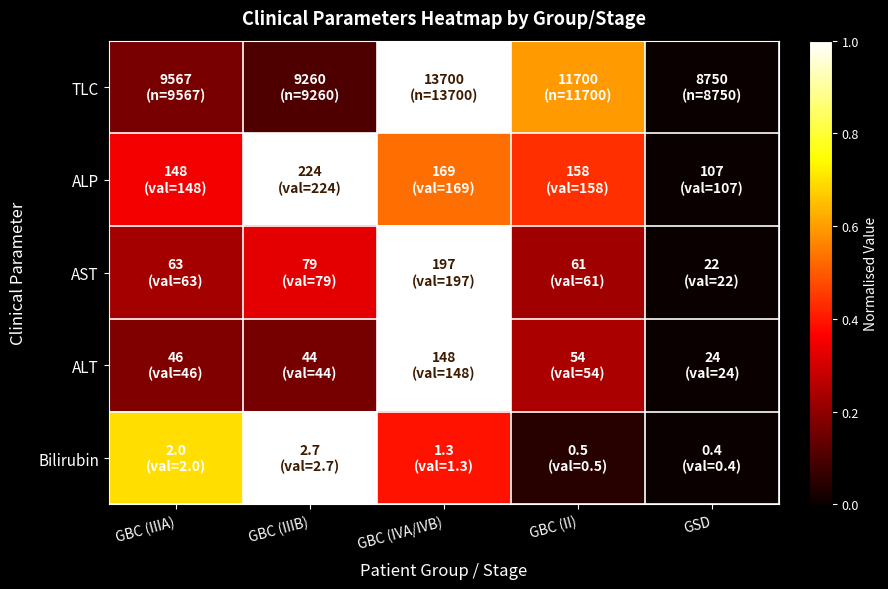

How many series are shown in this chart?

5